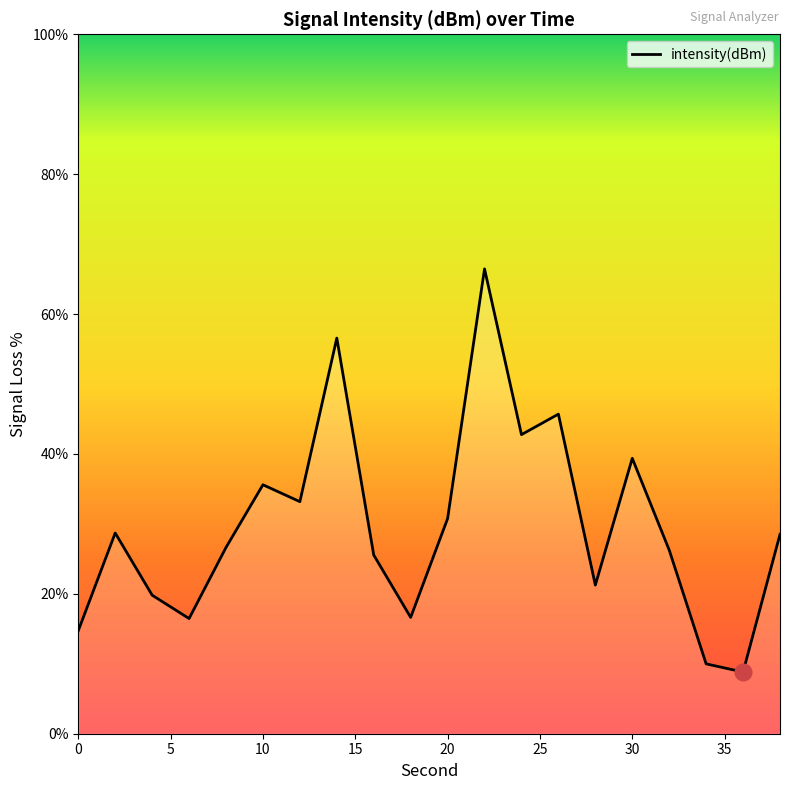

What is the difference between the maximum and minimum values?

57.6